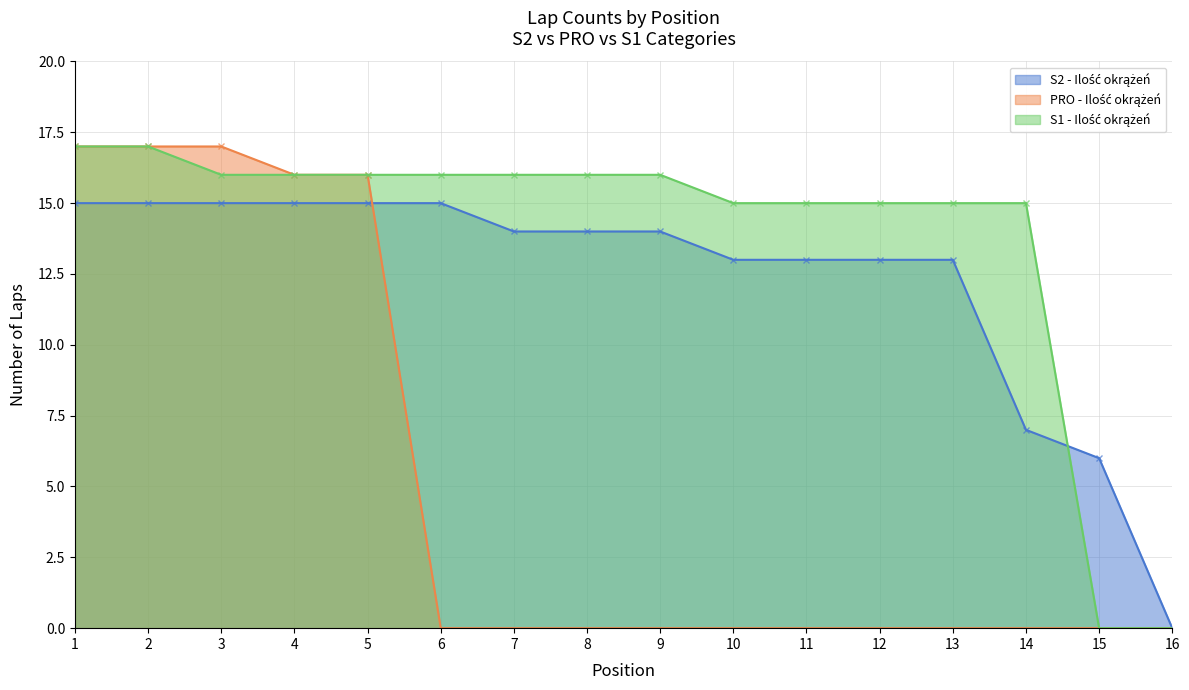

Where do S1 - Ilość okrążeń and S2 - Ilość okrążeń first cross each other?

14 and 15